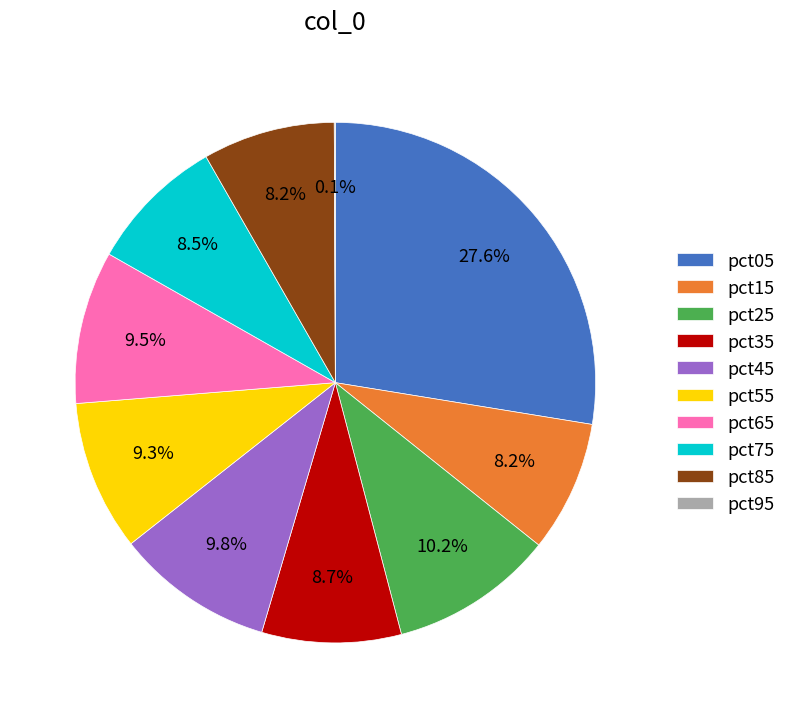

Between pct35 and pct65, which is larger?

pct65